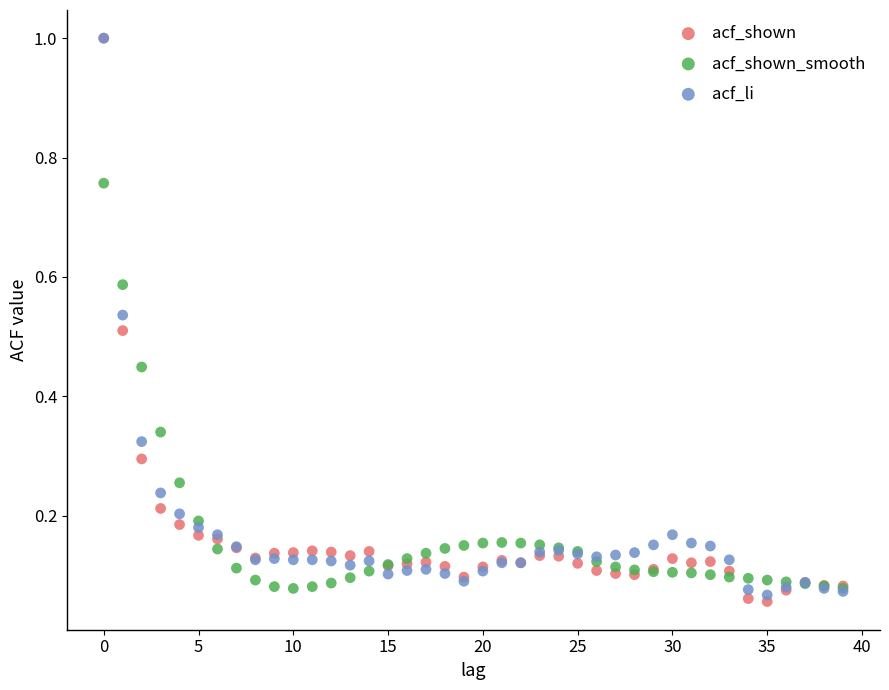

Which series has the largest Y range (max minus min)?

acf_shown